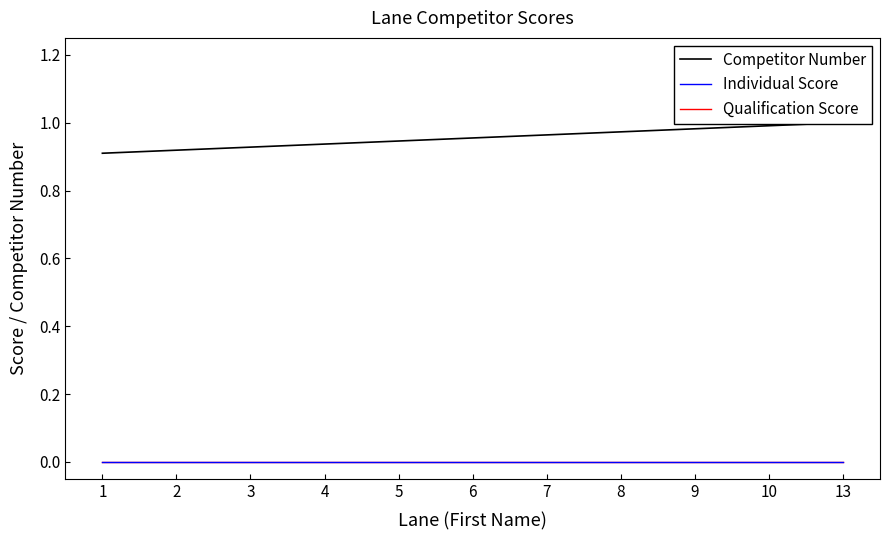

Which series has the largest total across all categories?

Competitor Number